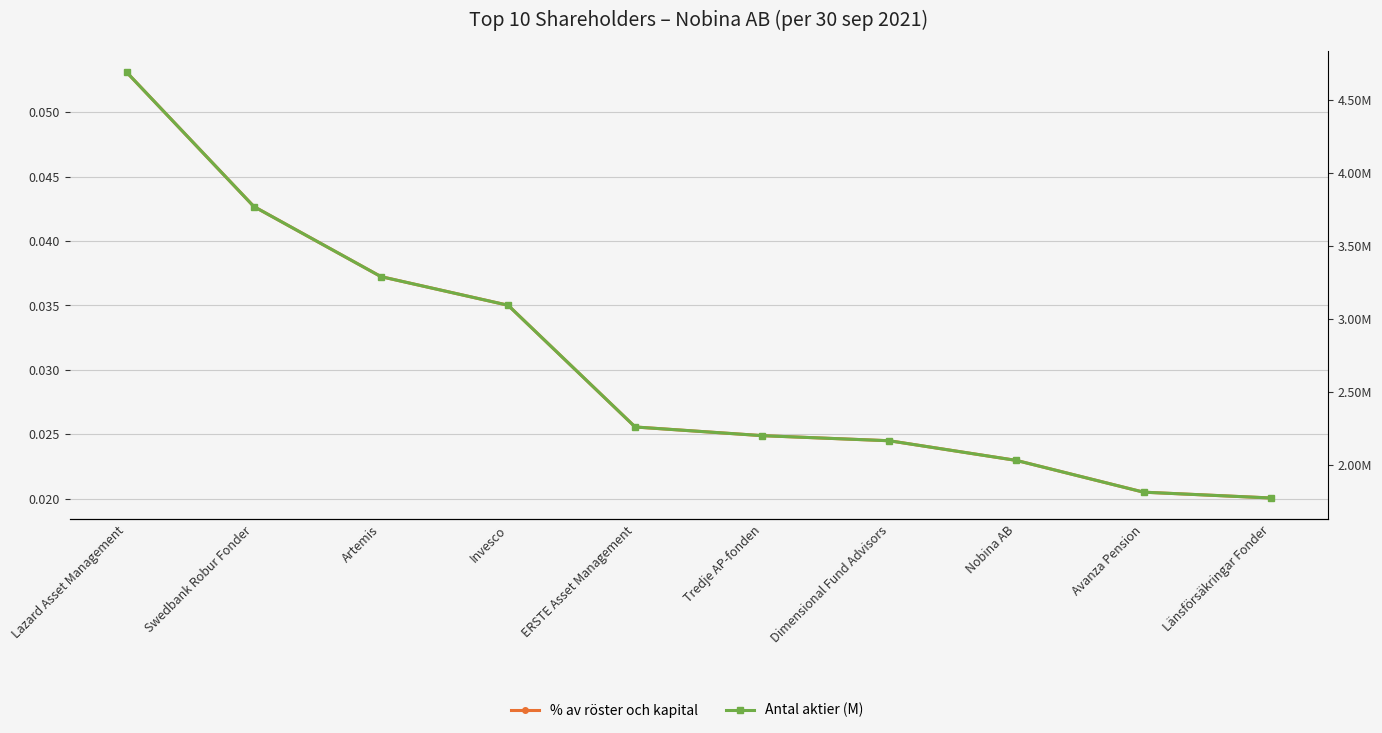

What is the highest value of the % av röster och kapital series?

0.1